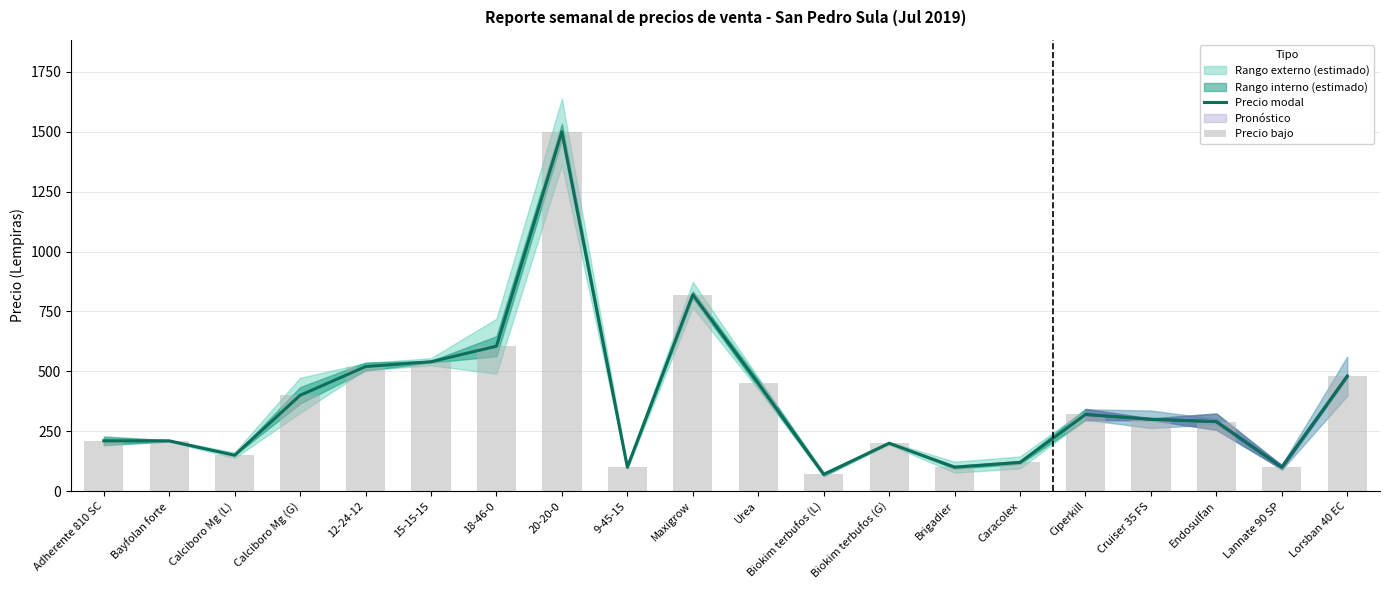

What position from the left is Adherente 810 SC?

1